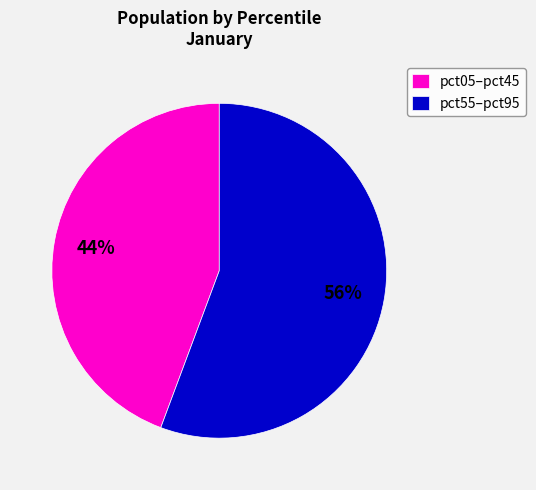

Which slice is the largest?

pct55–pct95